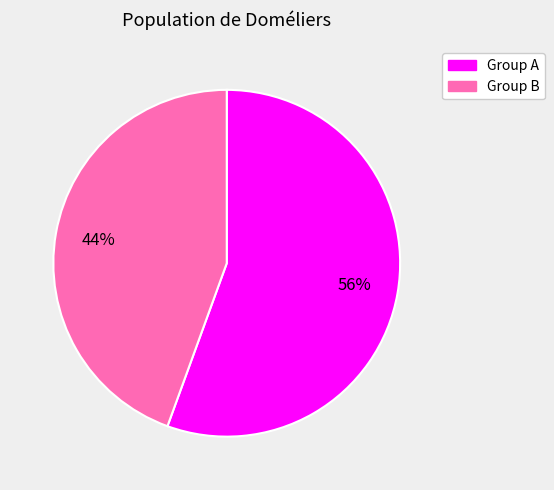

Which category has the smallest portion of the pie?

Group B